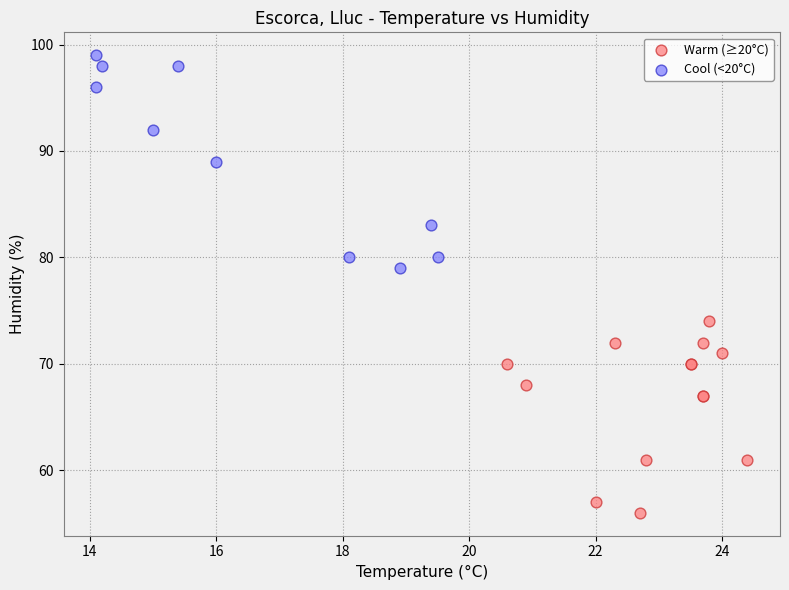

What are all the series names shown in the legend?

Warm (≥20°C), Cool (<20°C)